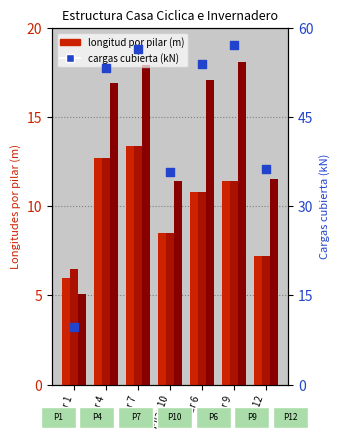

Which series has the largest total across all categories?

Cargas cubierta (kN)